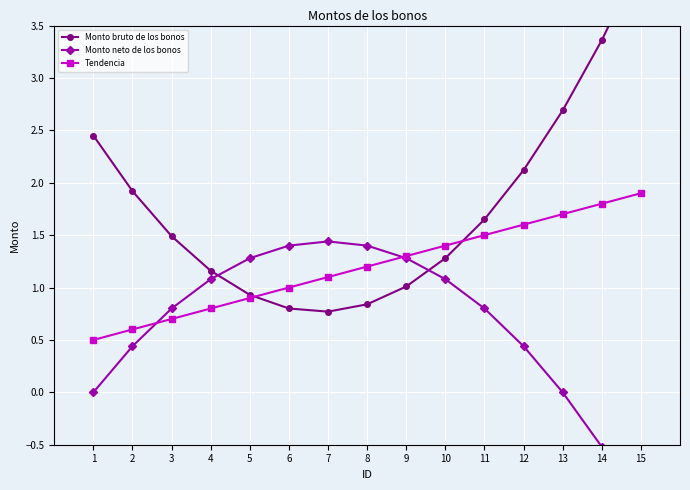

Reading left to right, what are all the values shown in this chart?

Monto bruto de los bonos: 2.5	1.9	1.5	1.2	0.9	0.8	0.8	0.8	1.0	1.3	1.6	2.1	2.7	3.4	4.1
Monto neto de los bonos: 0.0	0.4	0.8	1.1	1.3	1.4	1.4	1.4	1.3	1.1	0.8	0.4	0.0	-0.5	-1.1
Tendencia: 0.5	0.6	0.7	0.8	0.9	1.0	1.1	1.2	1.3	1.4	1.5	1.6	1.7	1.8	1.9